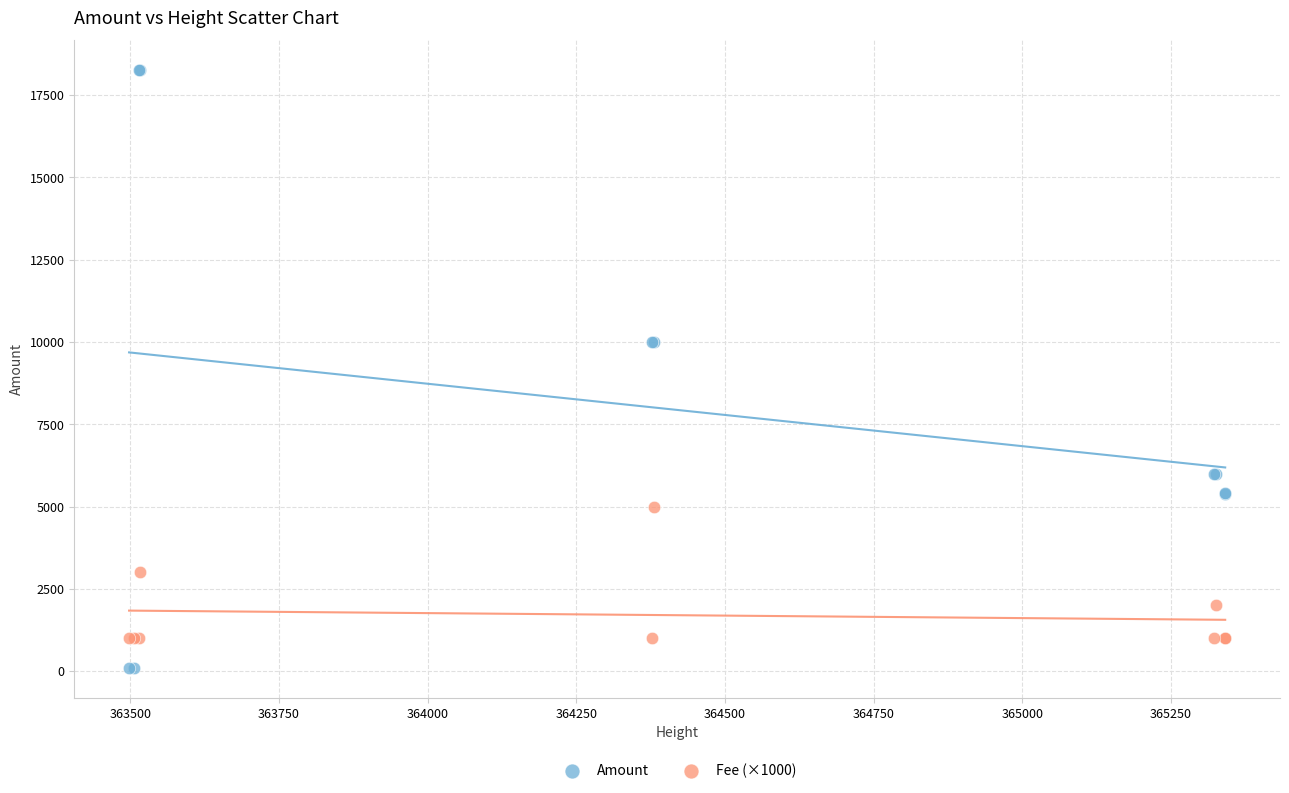

Which series reaches the minimum Y coordinate?

Amount